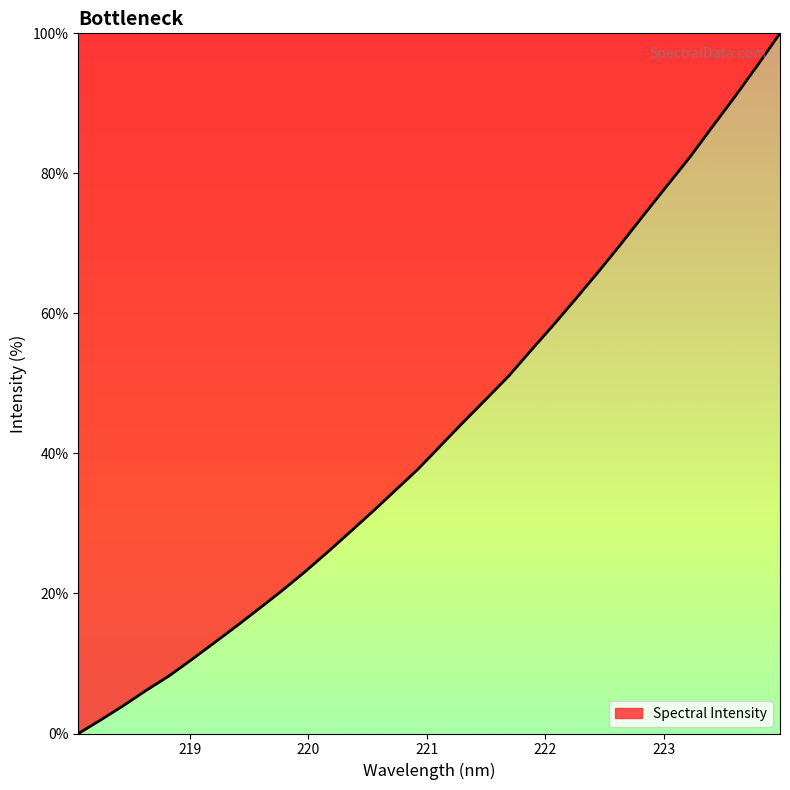

What is the greatest value displayed?

100.0